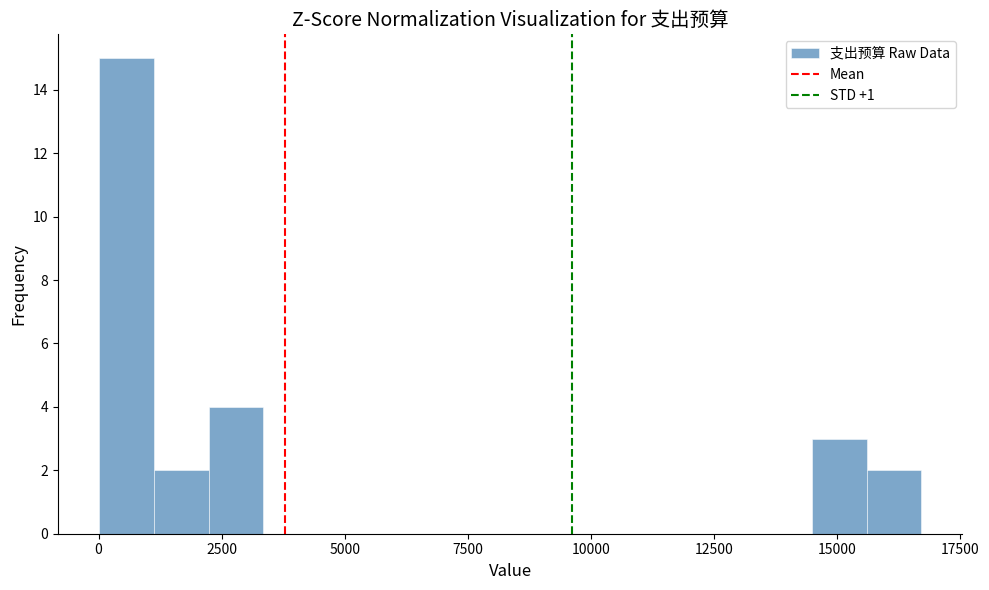

Around what value on the x-axis is the tallest bar? Give the approximate position of its centre, as read against the axis.

500